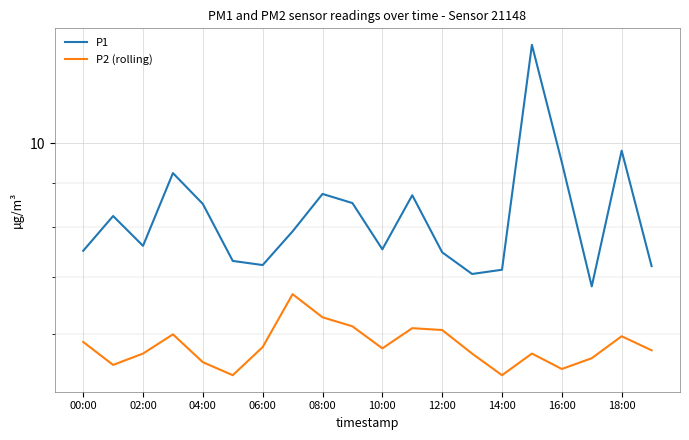

What is the minimum value shown in the chart?

5.4